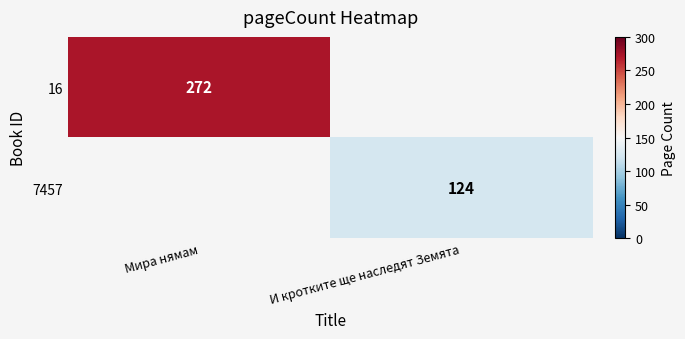

At which category does the chart reach its minimum across all series?

И кротките ще наследят Земята